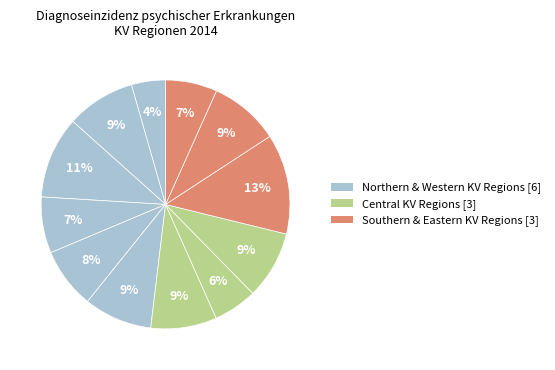

Count the number of slices in the pie.

12